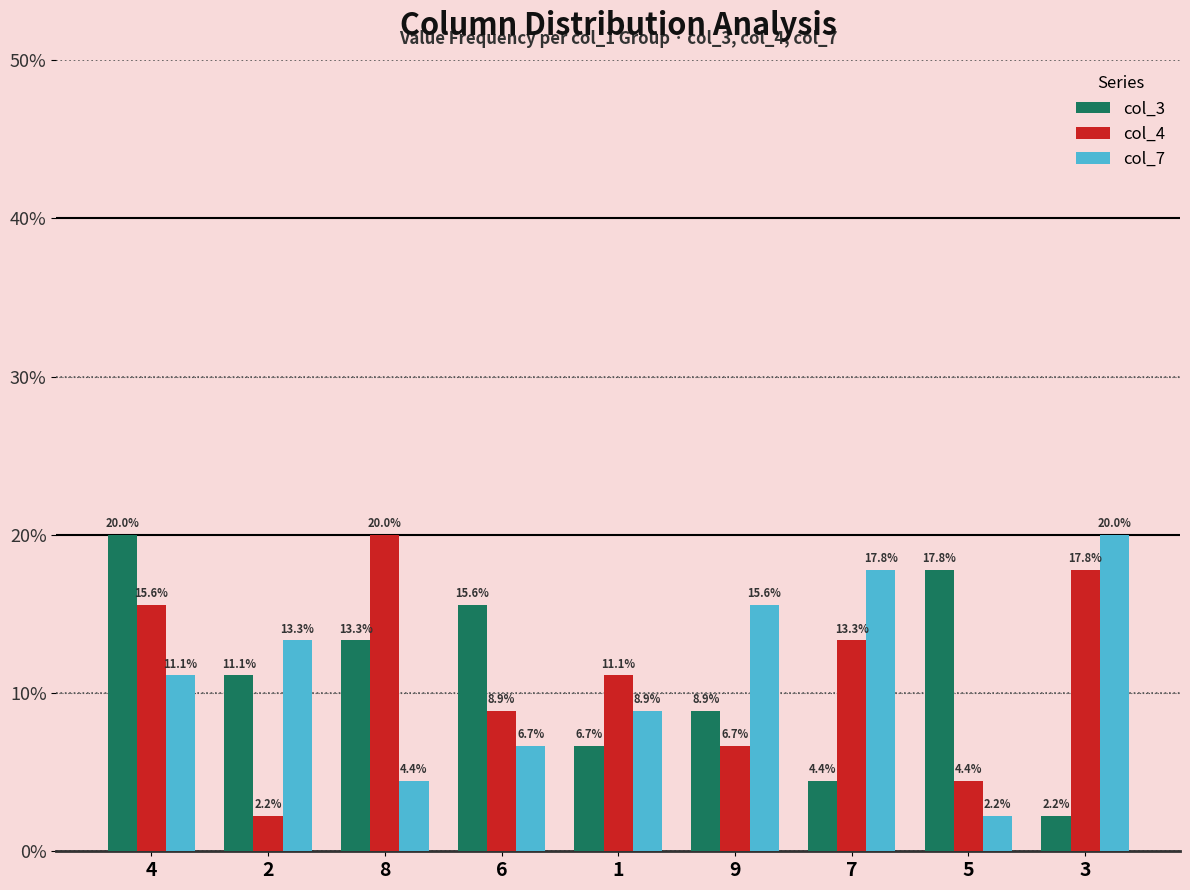

Reading left to right, transcribe all the data shown in this chart.

col_3: 4=20.0	2=11.1	8=13.3	6=15.6	1=6.7	9=8.9	7=4.4	5=17.8	3=2.2
col_4: 4=15.6	2=2.2	8=20.0	6=8.9	1=11.1	9=6.7	7=13.3	5=4.4	3=17.8
col_7: 4=11.1	2=13.3	8=4.4	6=6.7	1=8.9	9=15.6	7=17.8	5=2.2	3=20.0